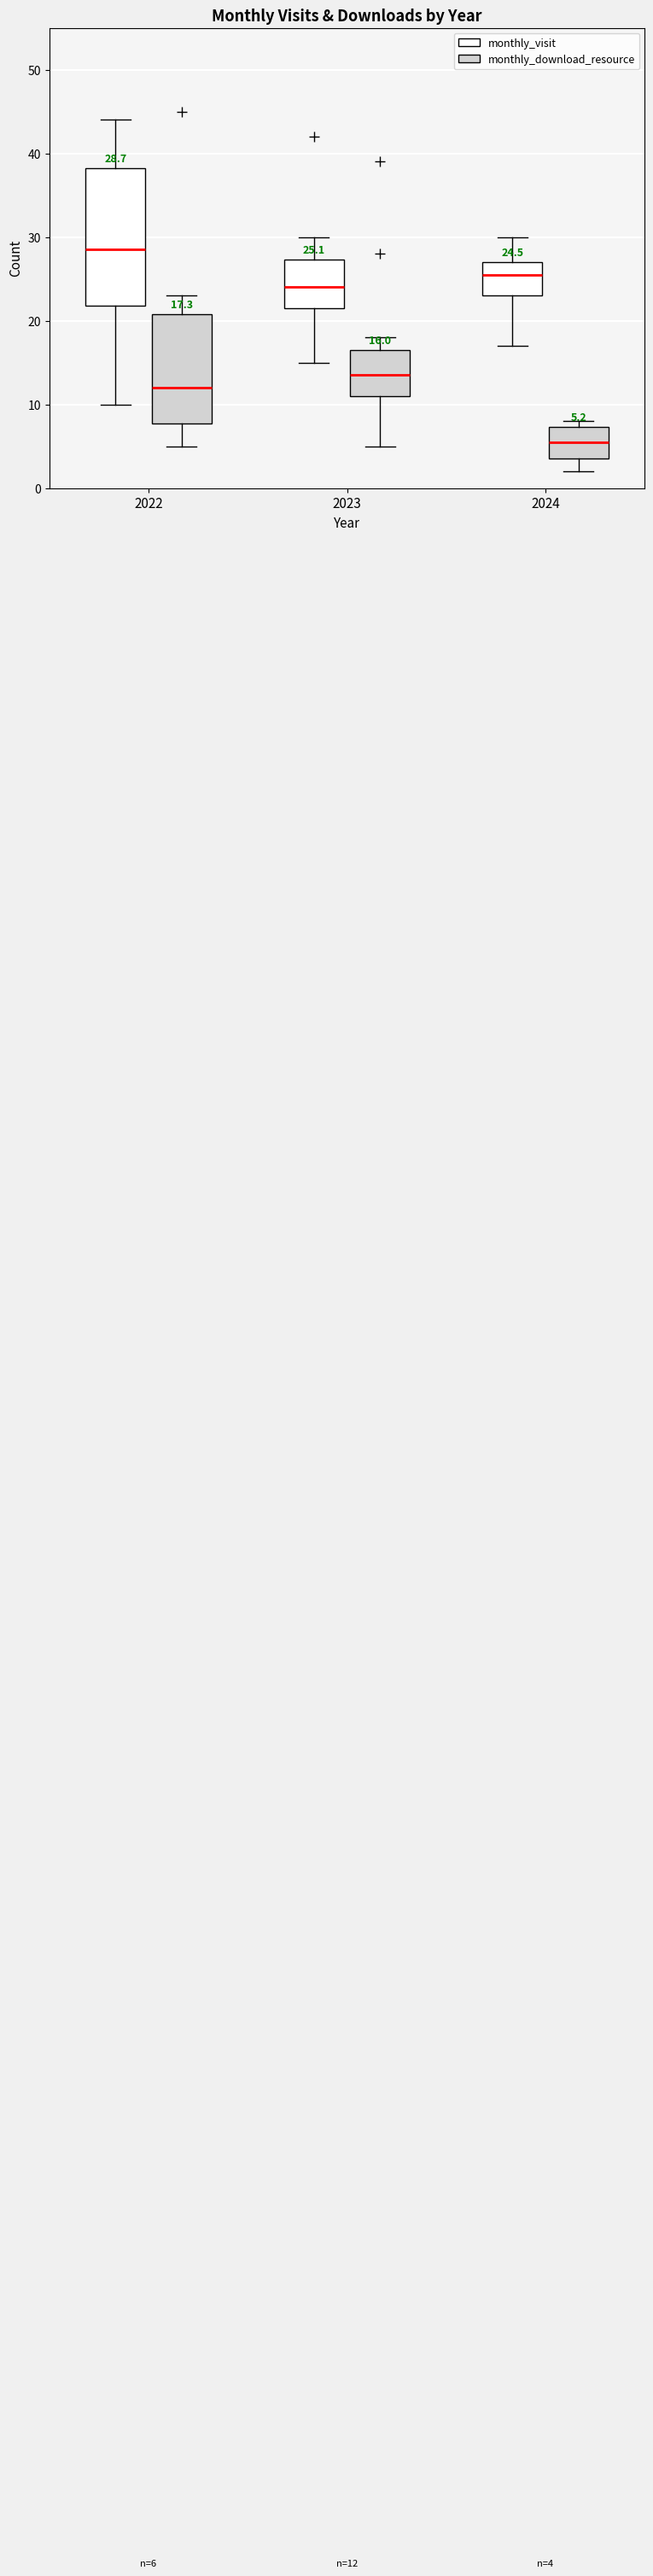

Which box has the lowest median line?

2024 (monthly_download_resource)